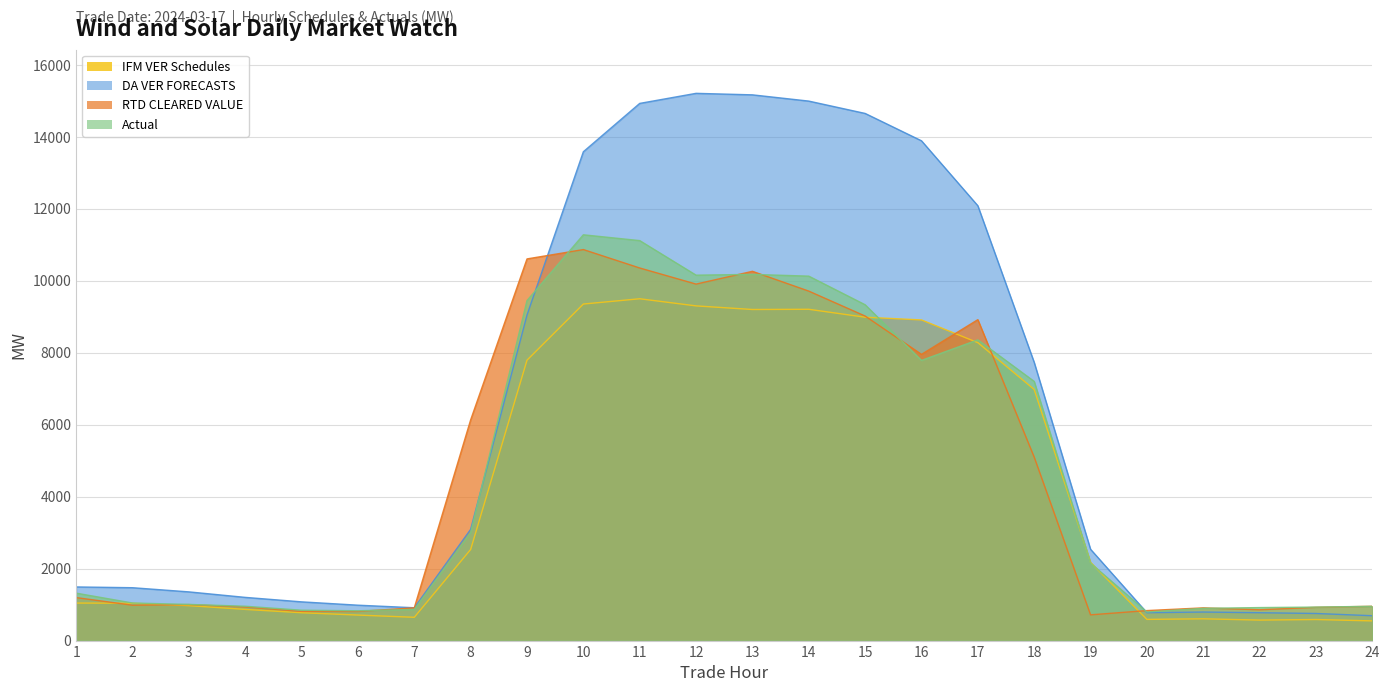

Reading left to right, list all the values displayed in this chart.

IFM VER Schedules: 1=1043.0	2=1038.6	3=971.6	4=867.0	5=774.5	6=709.3	7=647.4	8=2532.5	9=7794.9	10=9355.5	11=9502.0	12=9304.0	13=9203.7	14=9209.5	15=8989.2	16=8913.6	17=8282.1	18=6980.9	19=2175.0	20=589.0	21=605.0	22=570.0	23=585.7	24=547.0
DA VER FORECASTS: 1=1491.3	2=1469.8	3=1354.0	4=1201.1	5=1076.7	6=984.1	7=912.9	8=3092.4	9=9050.1	10=13588.9	11=14932.7	12=15212.5	13=15170.8	14=14997.0	15=14654.0	16=13893.5	17=12087.9	18=7734.3	19=2538.6	20=775.7	21=793.9	22=774.8	23=753.6	24=691.2
RTD CLEARED VALUE: 1=1195.5	2=983.2	3=1000.5	4=933.7	5=811.6	6=809.9	7=910.8	8=6134.9	9=10610.0	10=10869.8	11=10357.6	12=9910.0	13=10265.2	14=9714.8	15=9021.6	16=7956.6	17=8921.2	18=5099.7	19=715.7	20=834.0	21=909.6	22=856.9	23=925.3	24=952.9
Actual: 1=1318.7	2=1045.0	3=1005.5	4=954.9	5=844.2	6=829.4	7=866.3	8=3005.9	9=9452.1	10=11280.2	11=11119.0	12=10158.4	13=10180.0	14=10131.0	15=9335.8	16=7788.4	17=8359.8	18=7204.7	19=2153.7	20=794.9	21=895.8	22=917.6	23=931.2	24=952.3